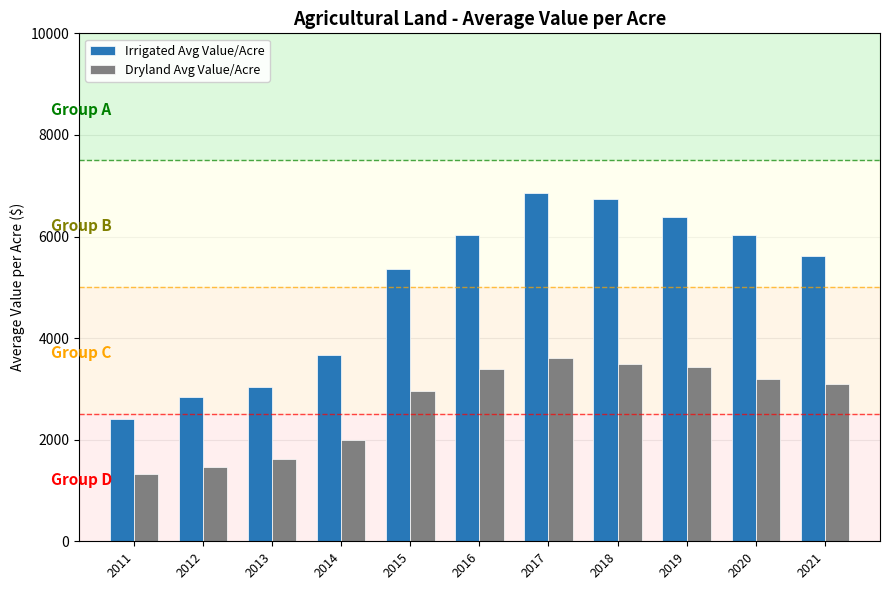

What is the difference between the highest and lowest values at 2011?

1073.5